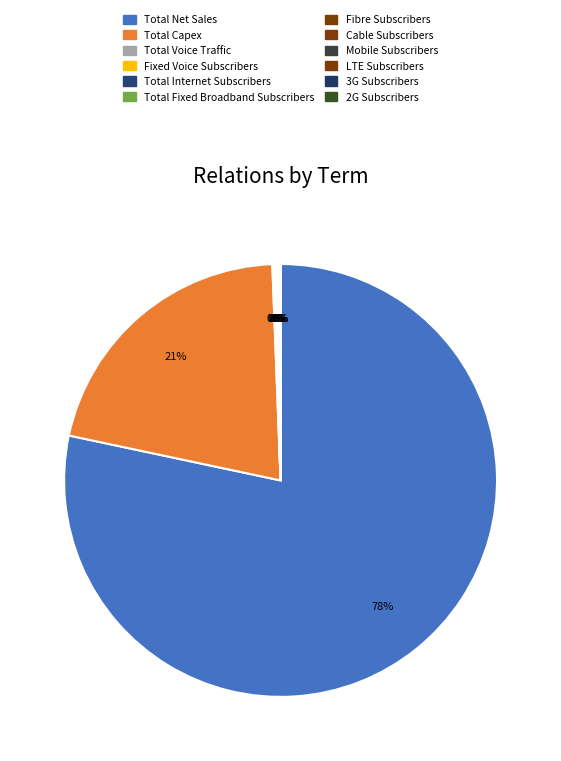

How many segments does this pie chart have?

12